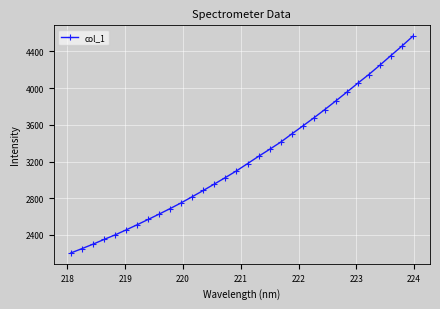

What is the average value?

3225.9